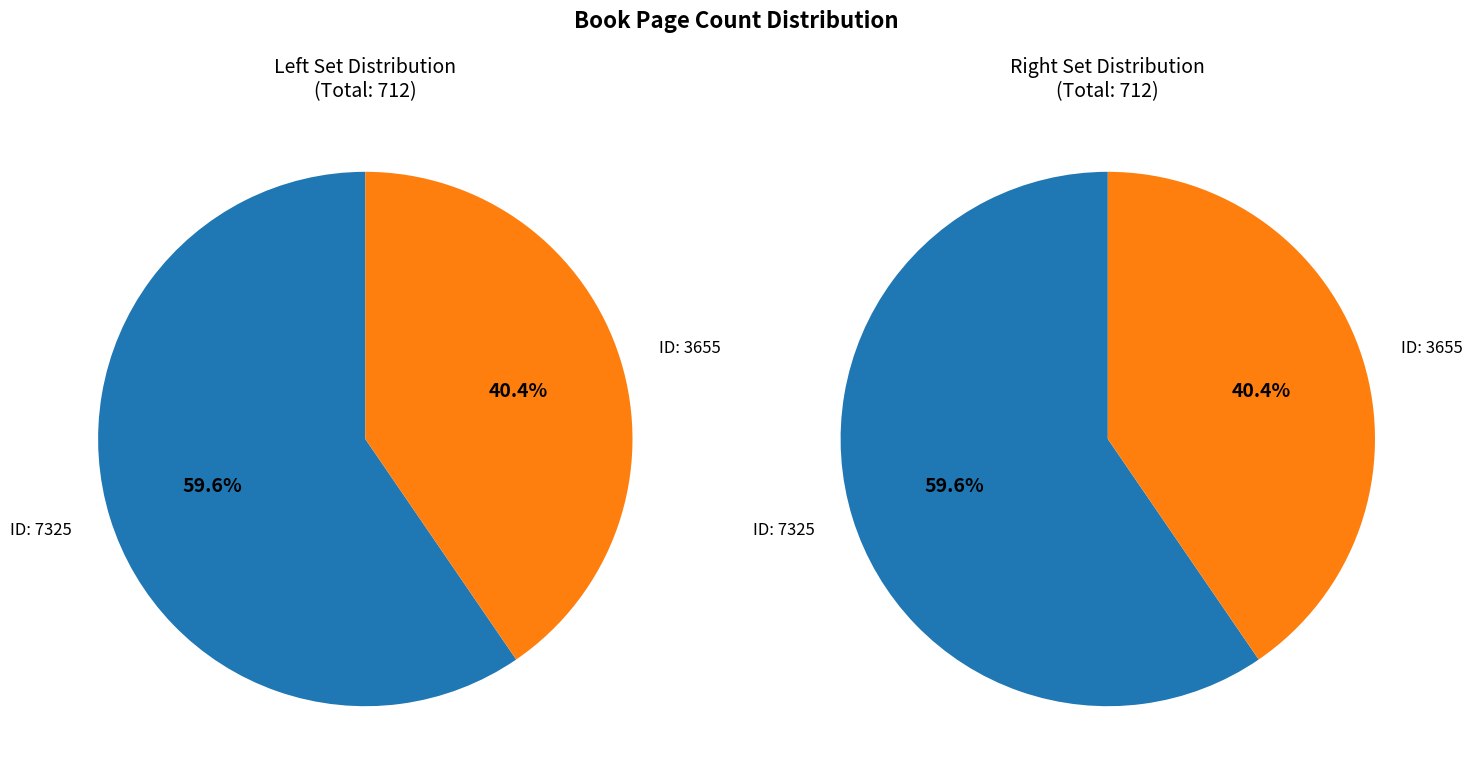

Is there any slice that represents more than half of the pie?

Yes